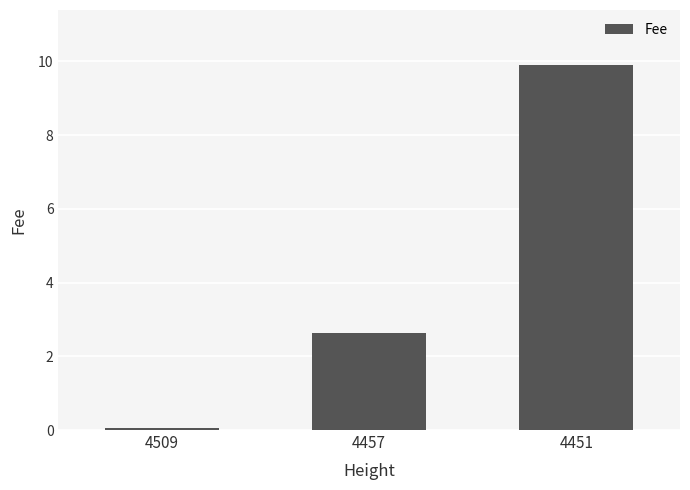

The value at 4457 is 2.6. True or false?

True